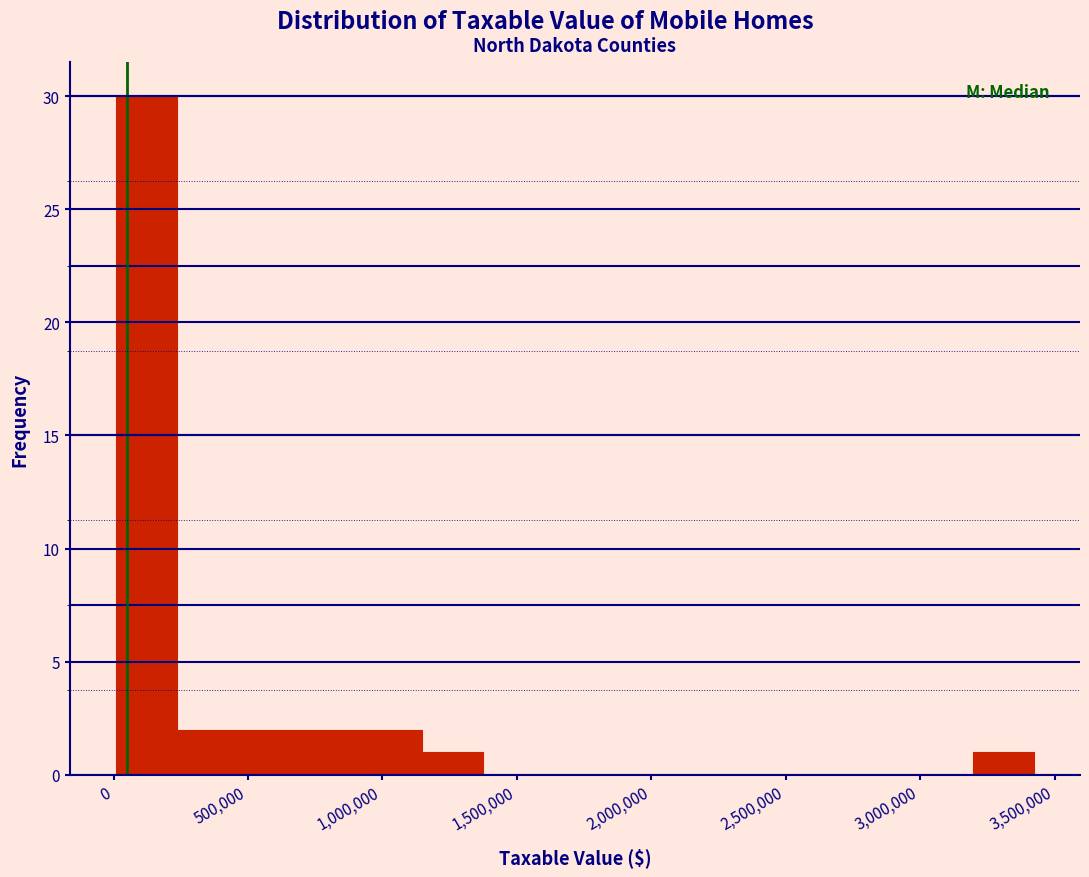

Reading left to right, list every bar in this chart as the range it spans on the x-axis followed by its height. Neither the bar edges nor the heights are printed on the chart, so give them approximately, as read against the axes.

0 to 250000: 30
250000 to 450000: 2
450000 to 700000: 2
700000 to 900000: 2
900000 to 1150000: 2
1150000 to 1350000: 1
1350000 to 1600000: 0
1600000 to 1850000: 0
1850000 to 2050000: 0
2050000 to 2300000: 0
2300000 to 2500000: 0
2500000 to 2750000: 0
2750000 to 2950000: 0
2950000 to 3200000: 0
3200000 to 3400000: 1